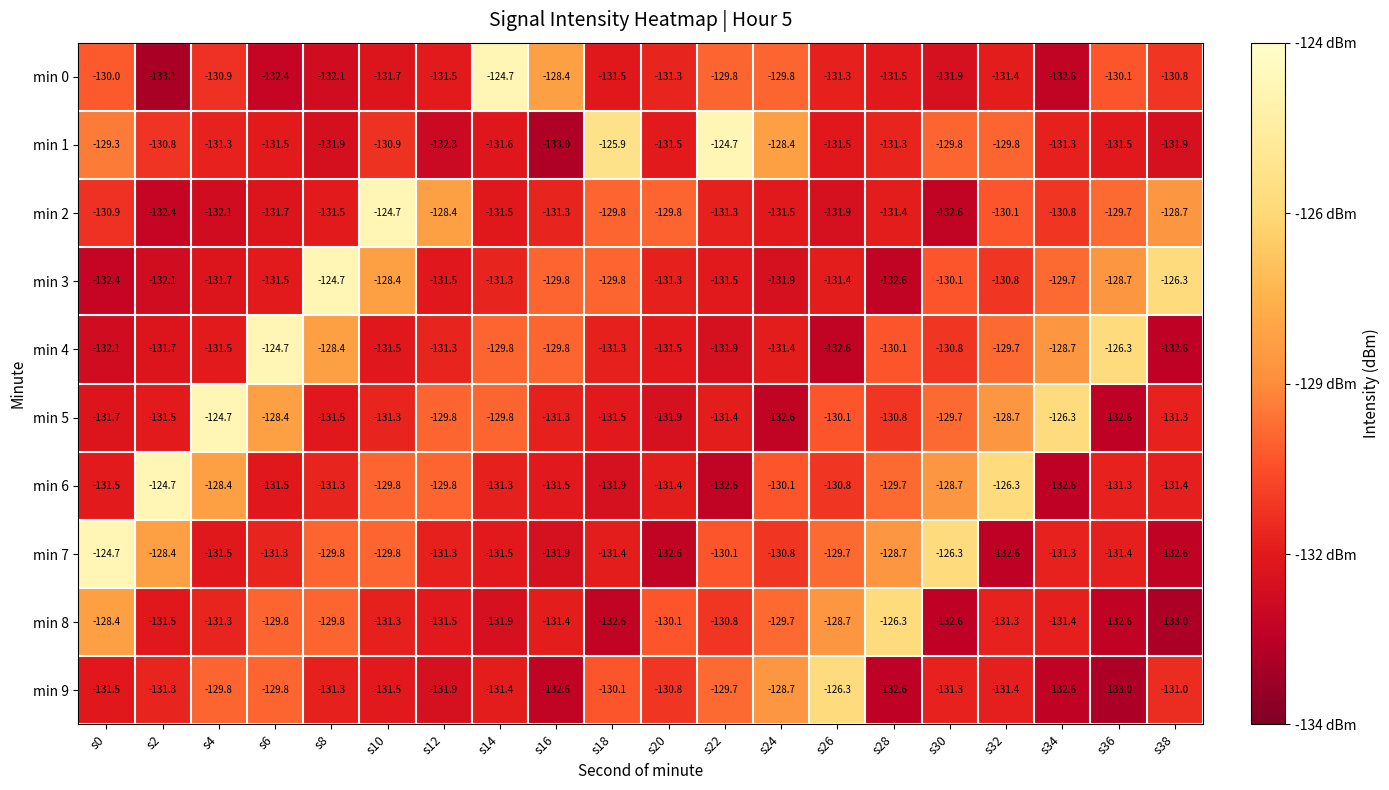

What is the highest value of the min 3 series?

-124.7